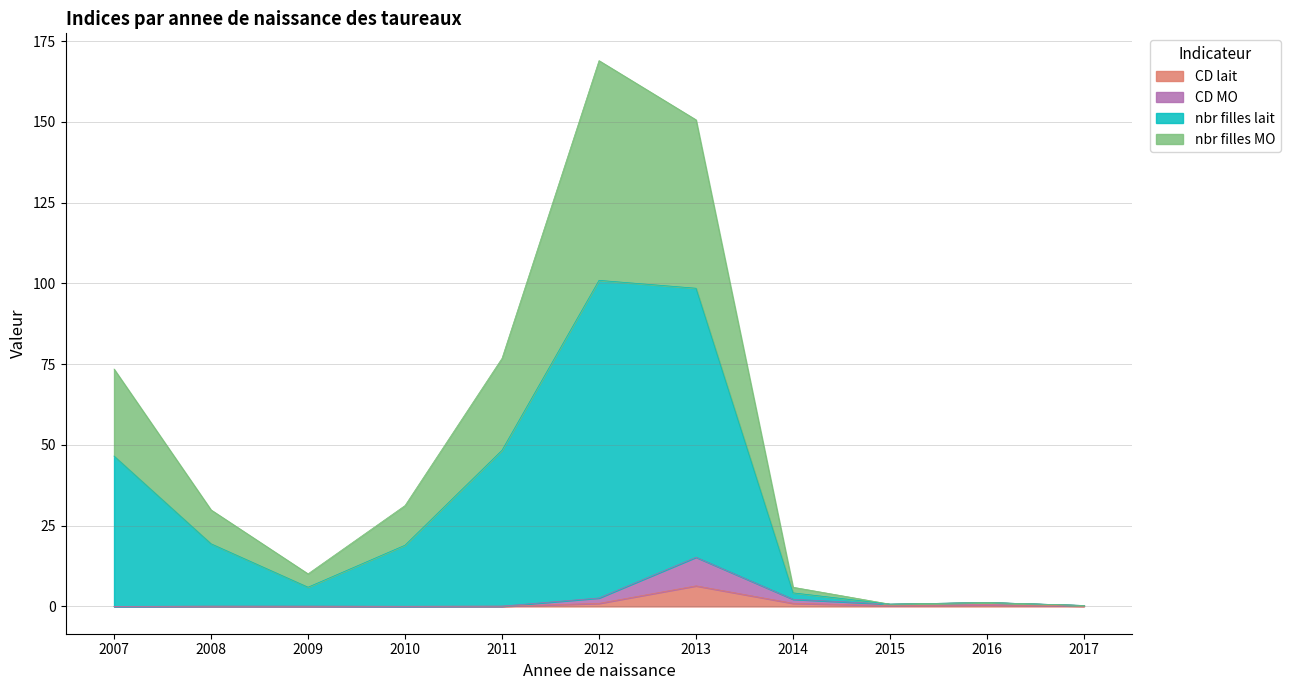

True or false: CD MO and CD lait intersect in this chart.

False